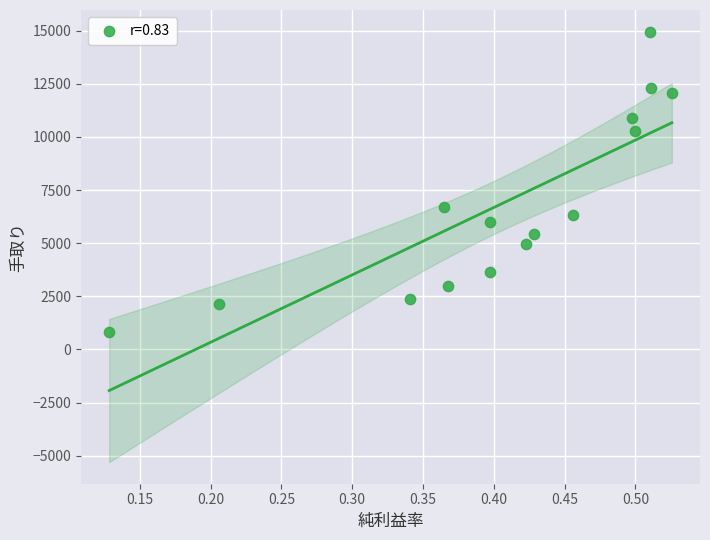

What Y value in the scatter plot is closest to 7880?

6699